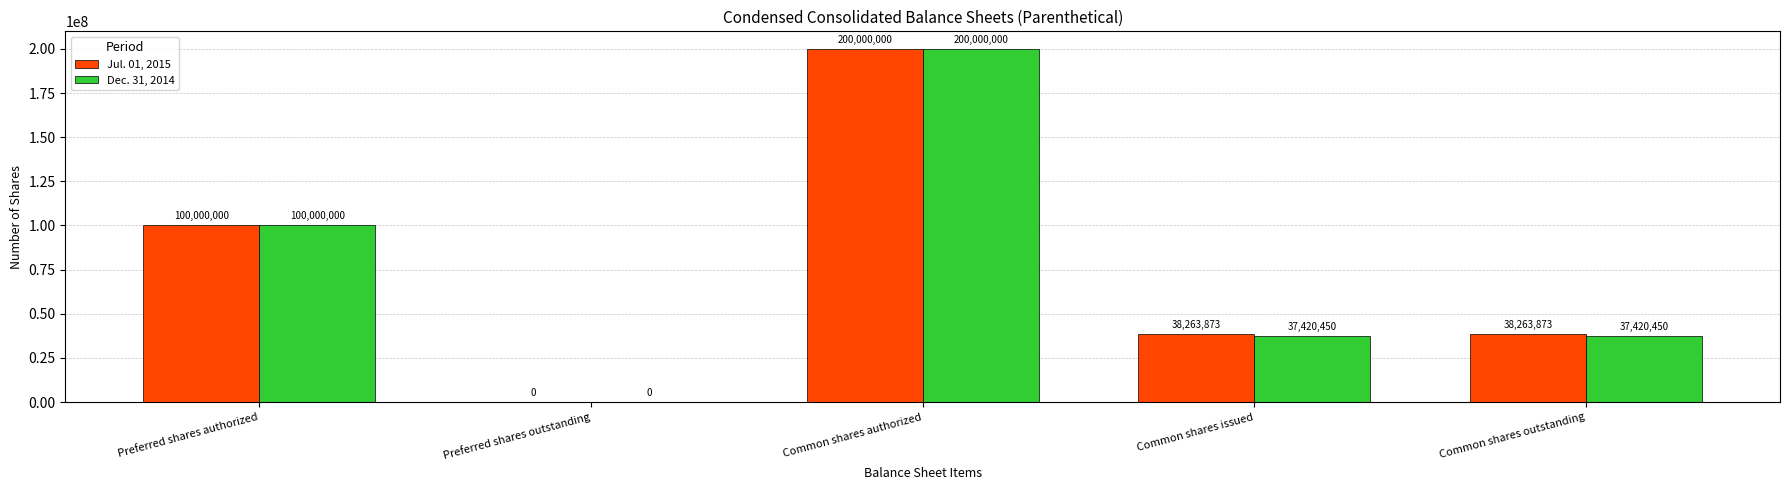

How many Dec. 31, 2014 values are between 37420450 and 100000000?

3